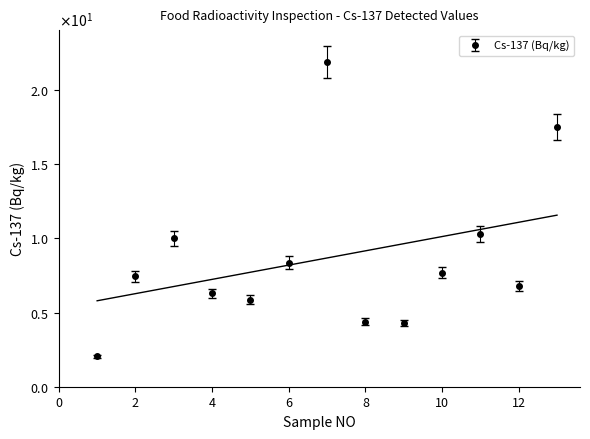

What is the difference between the second highest and minimum values?

15.4